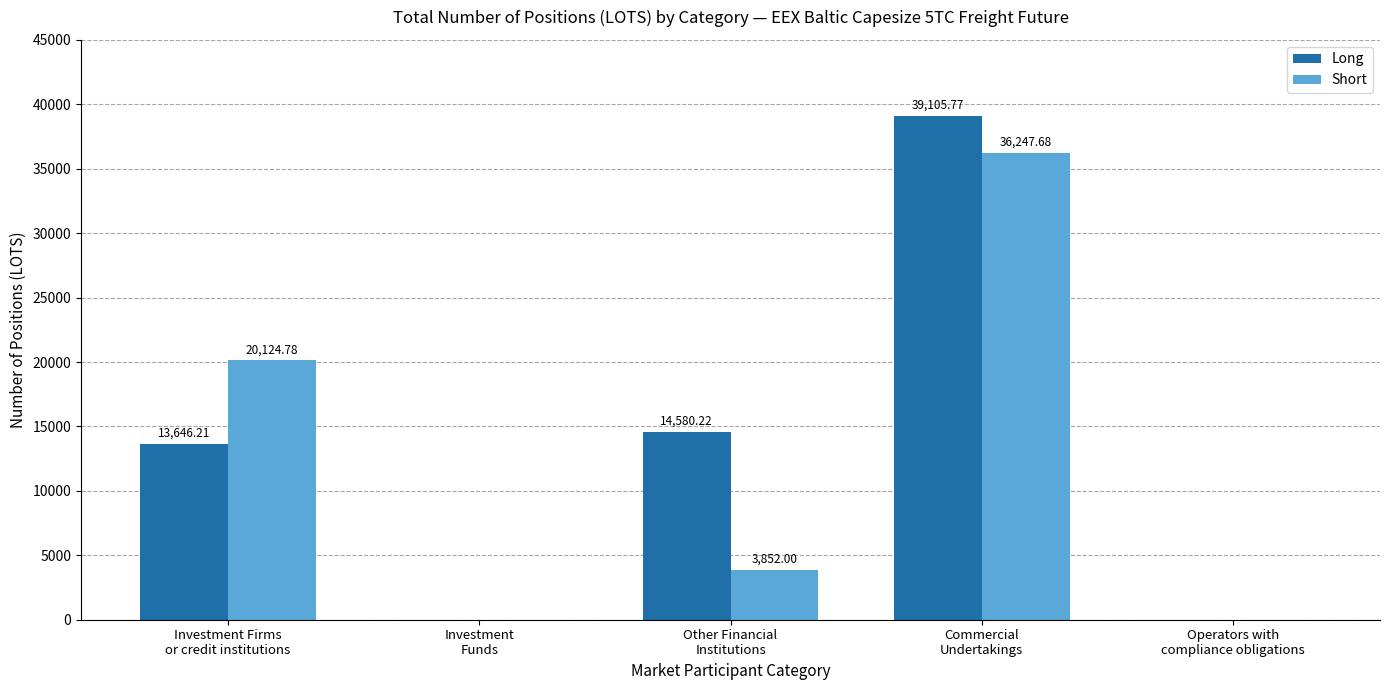

What is the sum of all Short values?

60224.5